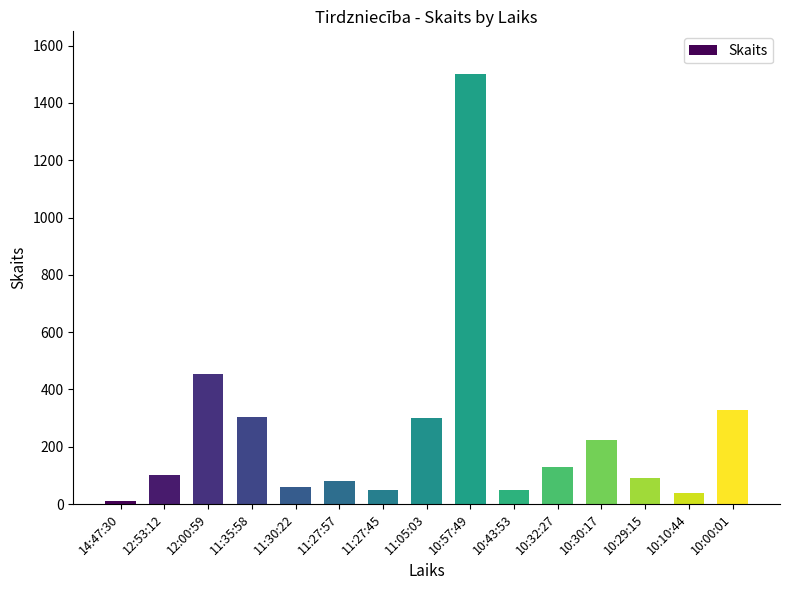

What is the label of the 3rd bar from the left?

12:00:59